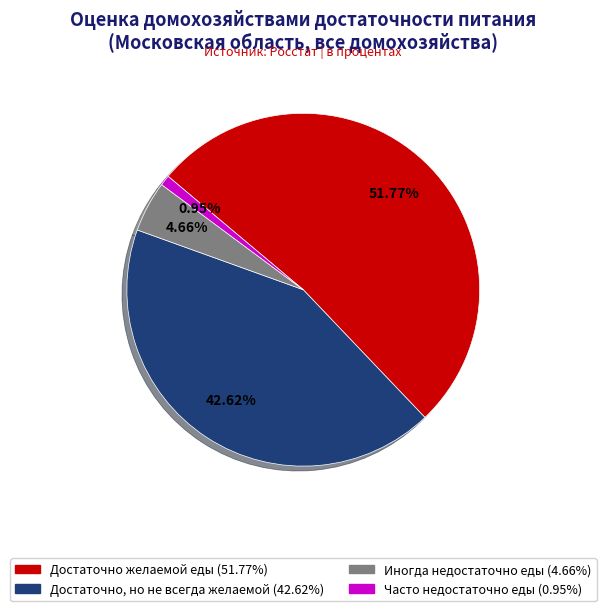

Does any single category account for the majority?

Yes